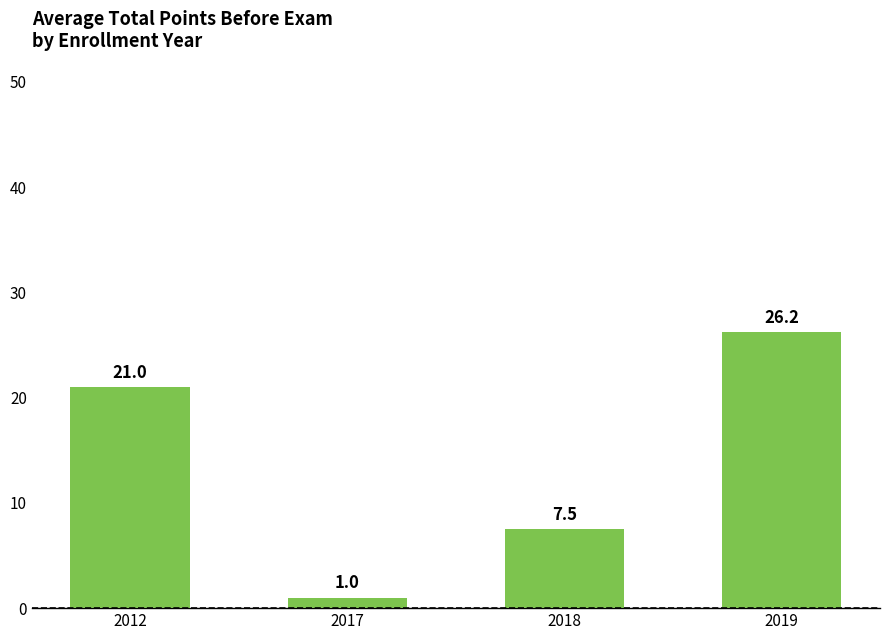

What is the maximum value shown in the chart?

26.2